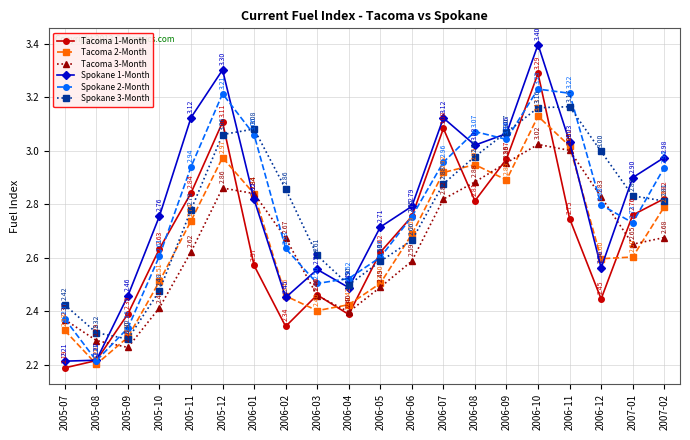

List the labels in order of Tacoma 3-Month value, smallest first.

2005-09, 2005-08, 2005-07, 2006-04, 2005-10, 2006-03, 2006-05, 2006-06, 2005-11, 2007-01, 2006-02, 2007-02, 2006-07, 2006-12, 2006-01, 2005-12, 2006-08, 2006-09, 2006-11, 2006-10